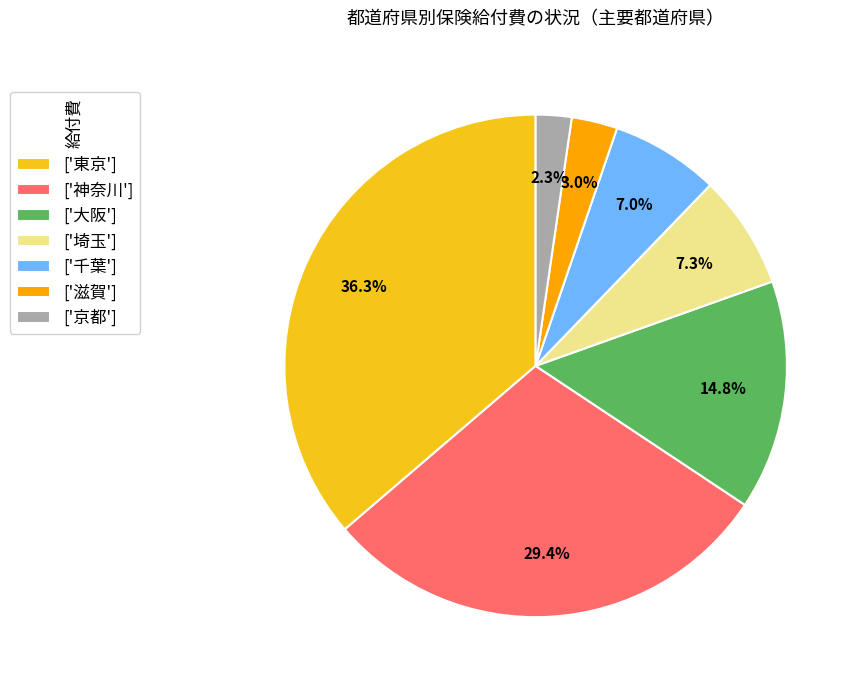

Which category has the biggest portion of the pie?

['東京']